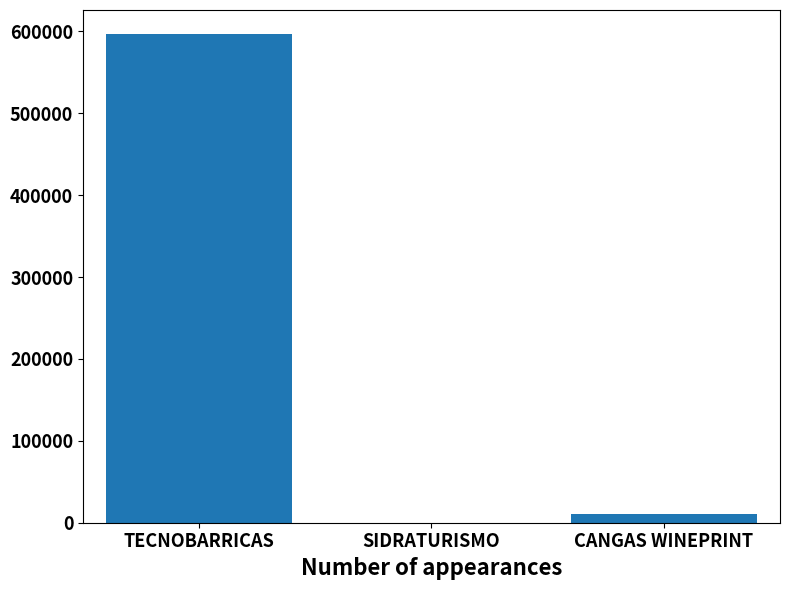

How many series are shown in this chart?

1